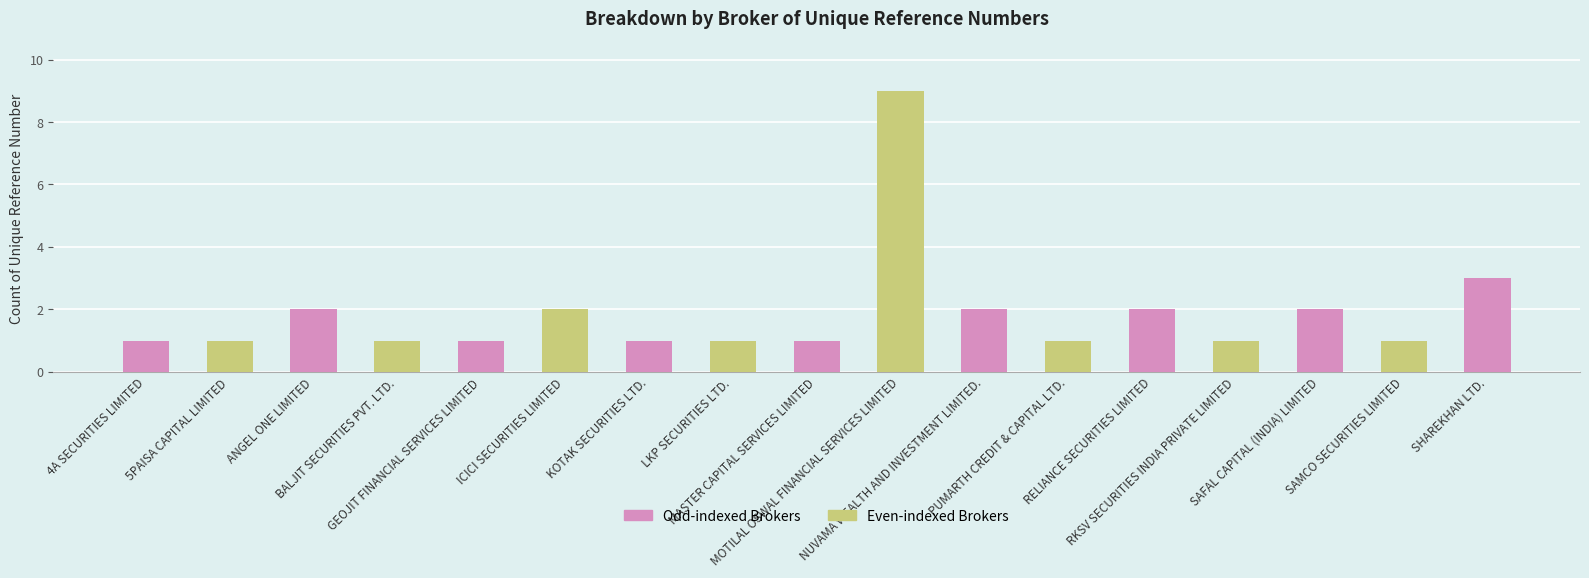

List the labels in order of value, largest first.

MOTILAL OSWAL FINANCIAL SERVICES LIMITED, SHAREKHAN LTD., ANGEL ONE LIMITED, ICICI SECURITIES LIMITED, NUVAMA WEALTH AND INVESTMENT LIMITED., RELIANCE SECURITIES LIMITED, SAFAL CAPITAL (INDIA) LIMITED, 4A SECURITIES LIMITED, 5PAISA CAPITAL LIMITED, BALJIT SECURITIES PVT. LTD., GEOJIT FINANCIAL SERVICES LIMITED, KOTAK SECURITIES LTD., LKP SECURITIES LTD., MASTER CAPITAL SERVICES LIMITED, PUMARTH CREDIT & CAPITAL LTD., RKSV SECURITIES INDIA PRIVATE LIMITED, SAMCO SECURITIES LIMITED